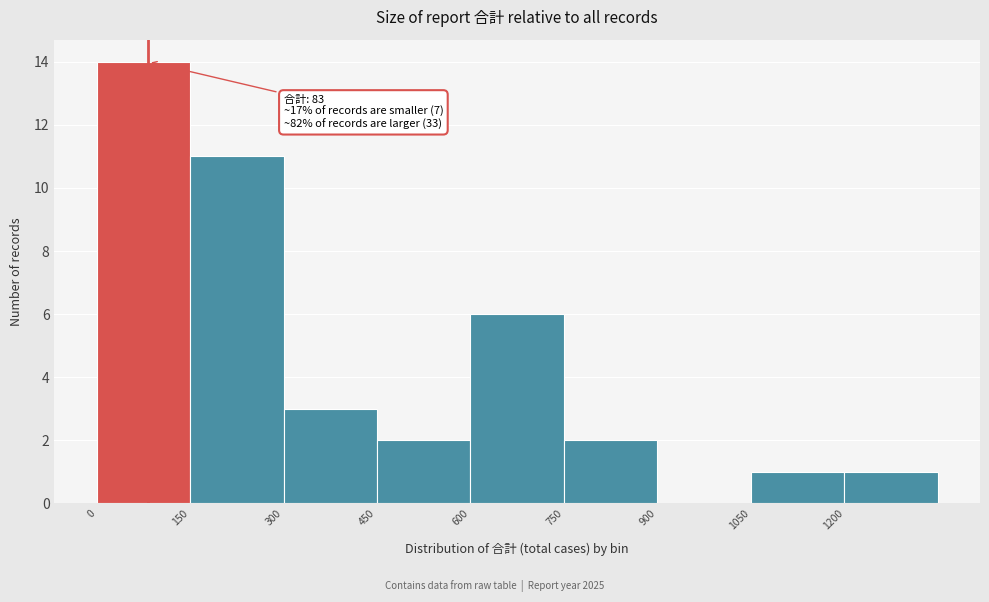

Which range on the x-axis has the tallest bar?

0 to 150